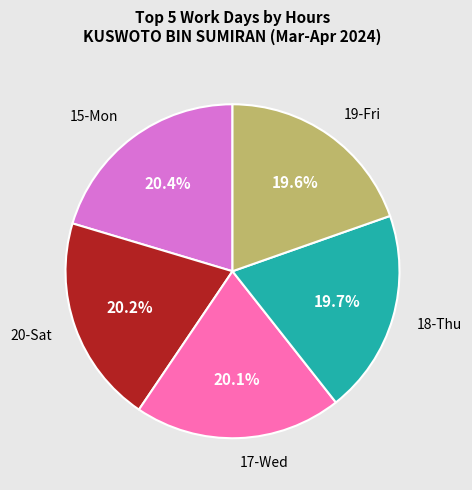

Does any single category account for the majority?

No